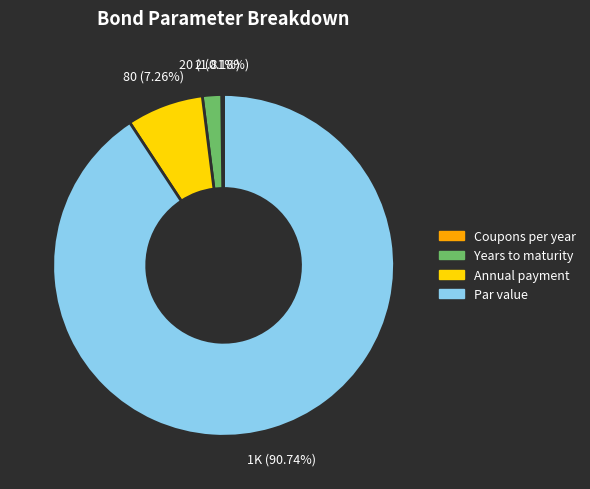

Is there any slice that represents more than half of the pie?

Yes